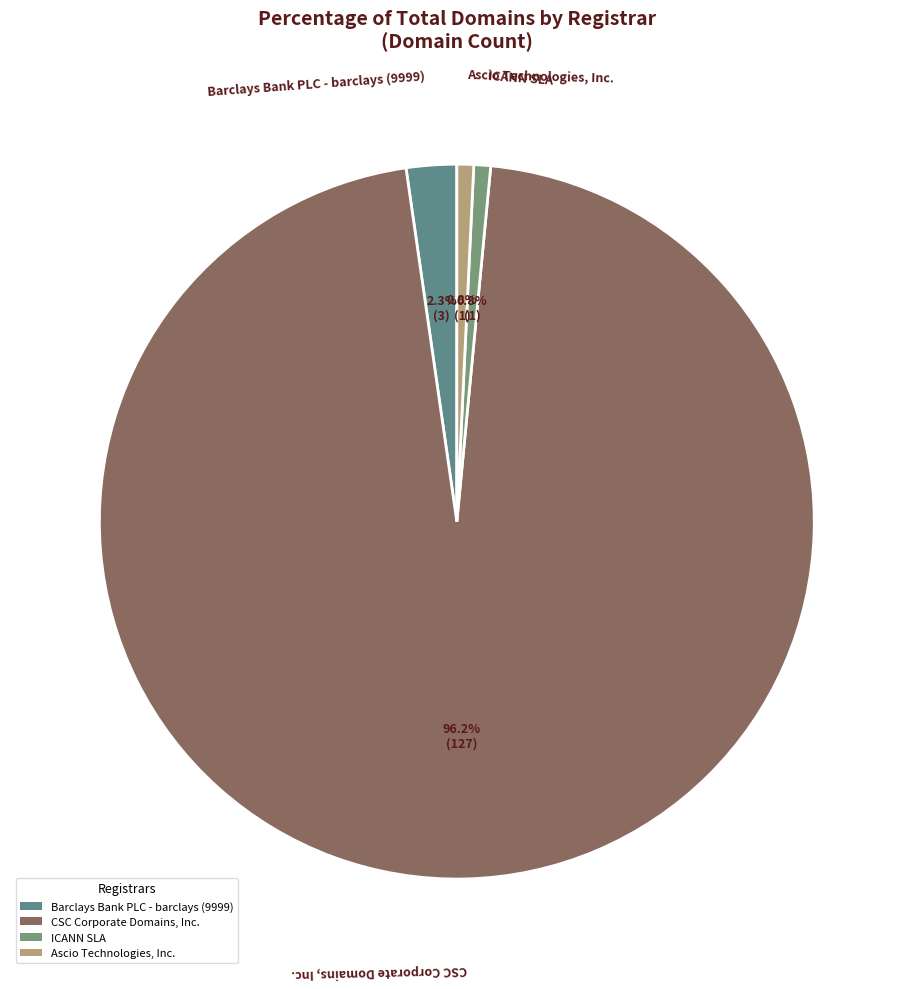

Which category has the biggest portion of the pie?

CSC Corporate Domains, Inc.